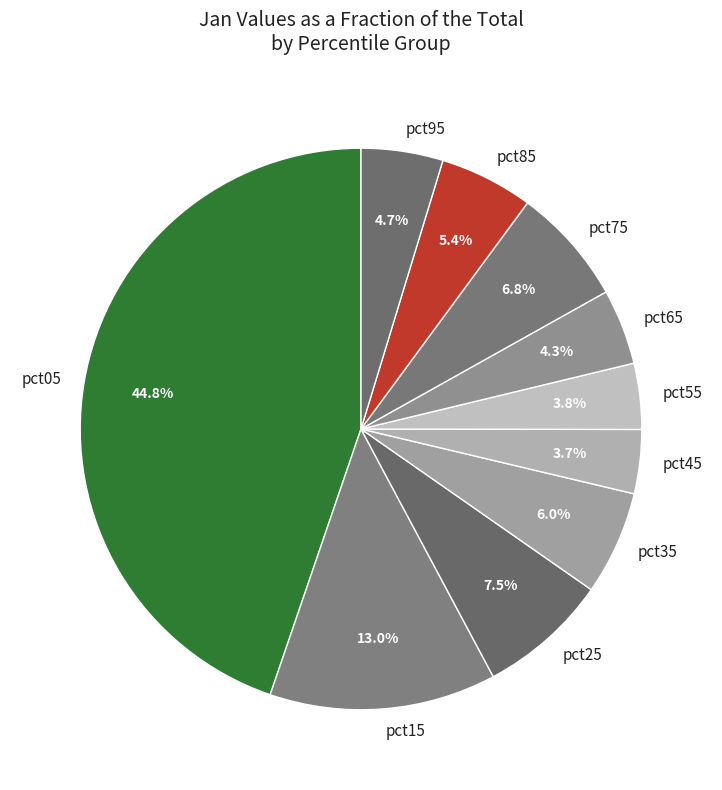

Which category has the biggest portion of the pie?

pct05